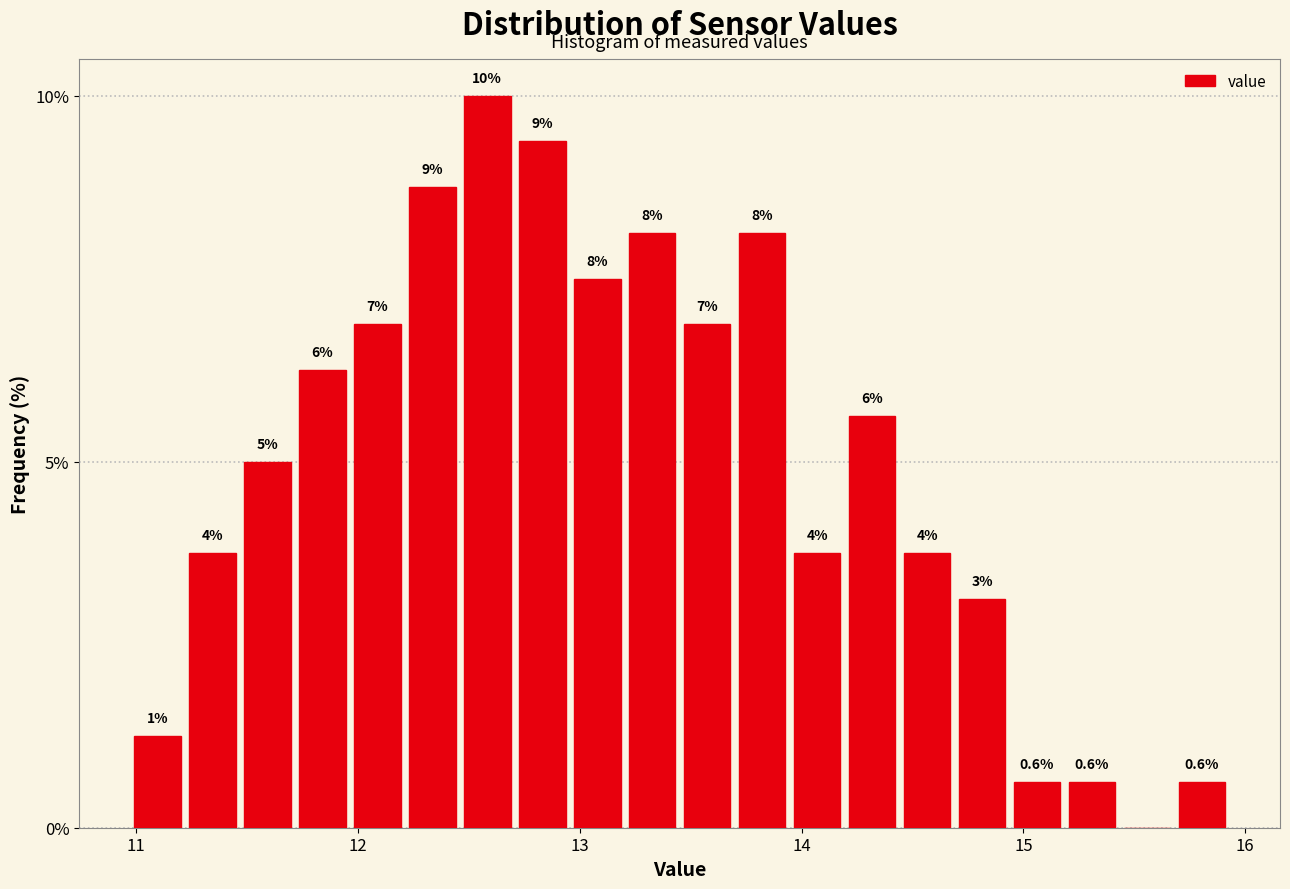

Read against the x-axis, roughly where is the centre of the tallest bar?

12.6